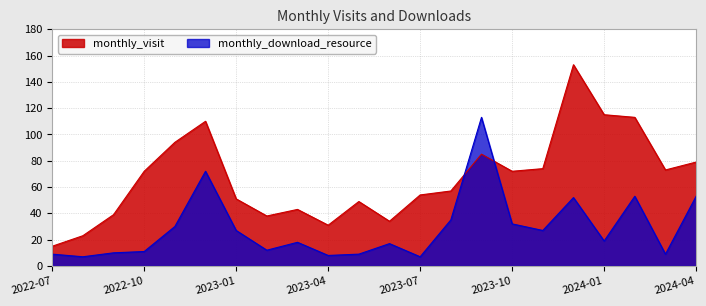

What is the difference between the highest and lowest values at 2023-06?

17